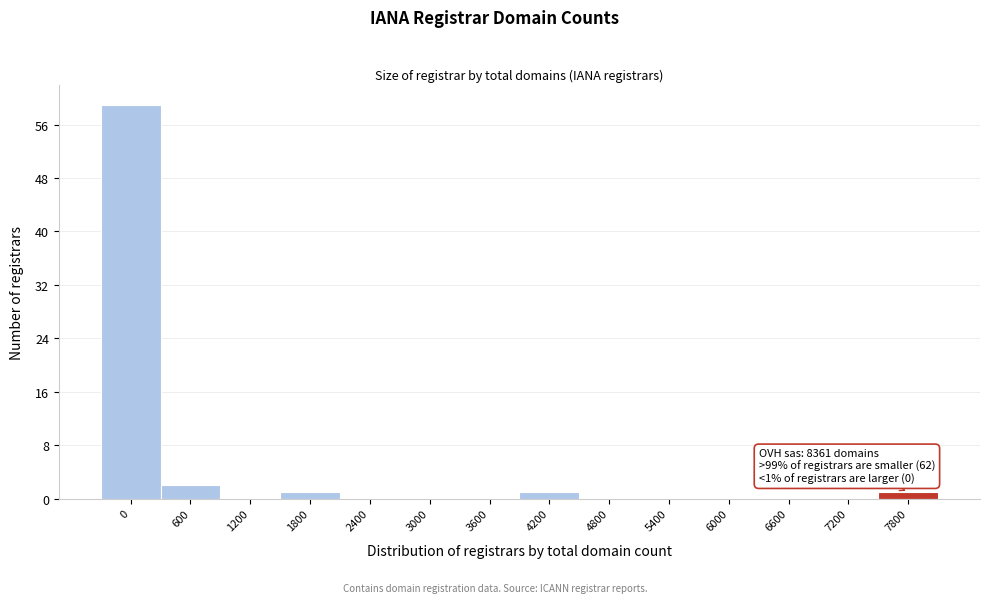

Reading left to right, what are all the values shown in this chart?

0=59	600=2	1200=0	1800=1	2400=0	3000=0	3600=0	4200=1	4800=0	5400=0	6000=0	6600=0	7200=0	7800=1